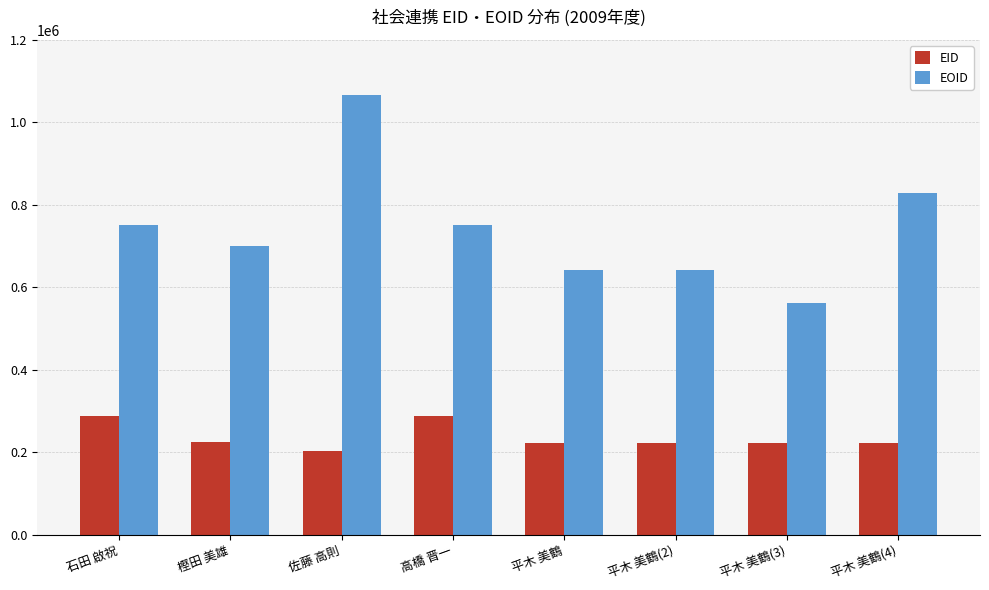

Which series has the largest total across all categories?

EOID